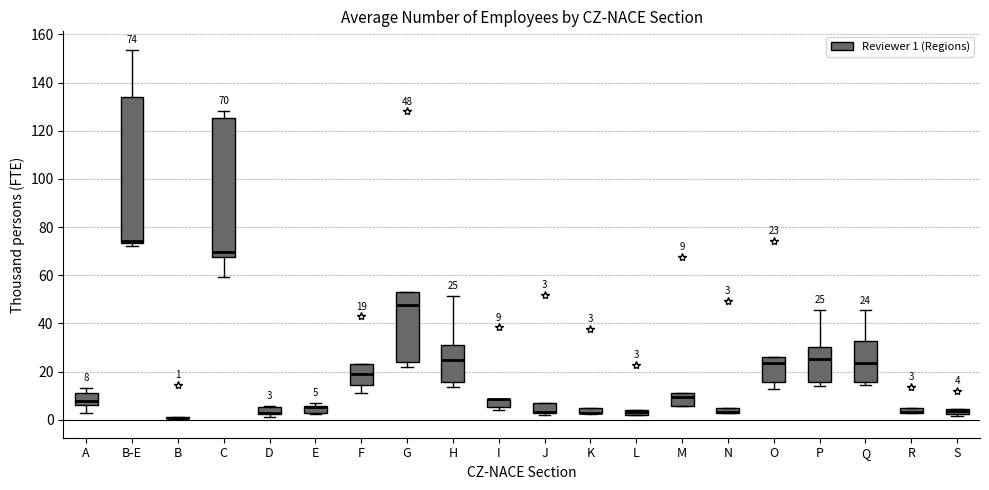

Which box is the tallest, from its lower edge to its upper edge?

B-E